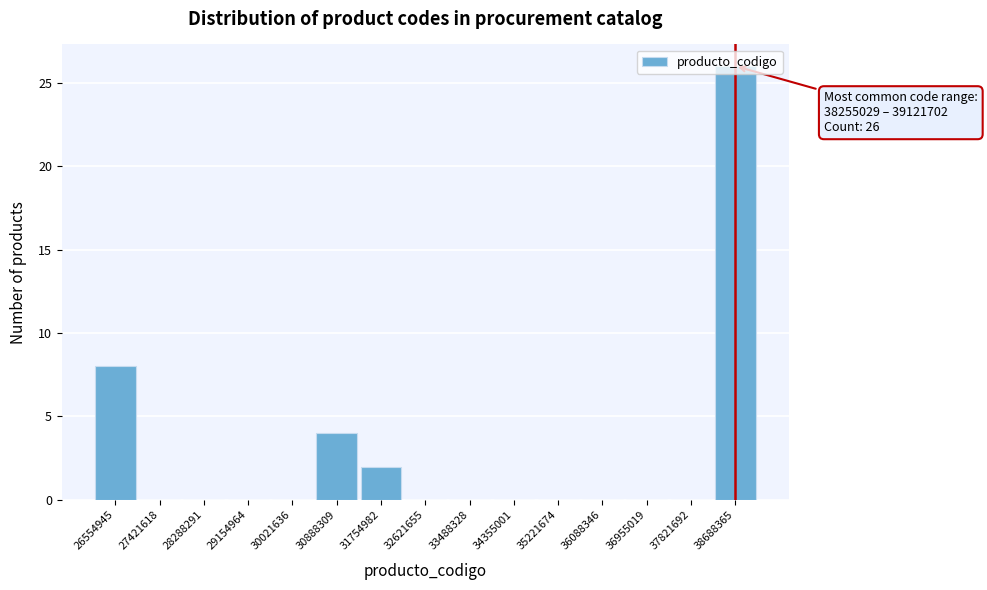

Over which range of the x-axis is the bar tallest?

38300000 to 39100000